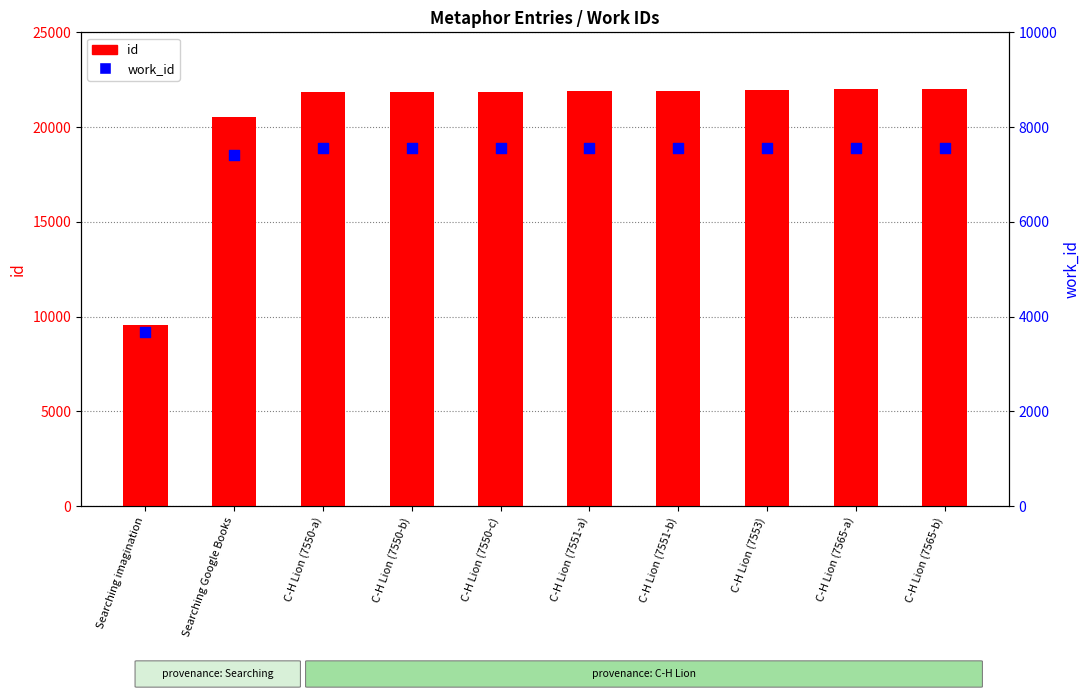

Which series has the largest total across all categories?

id